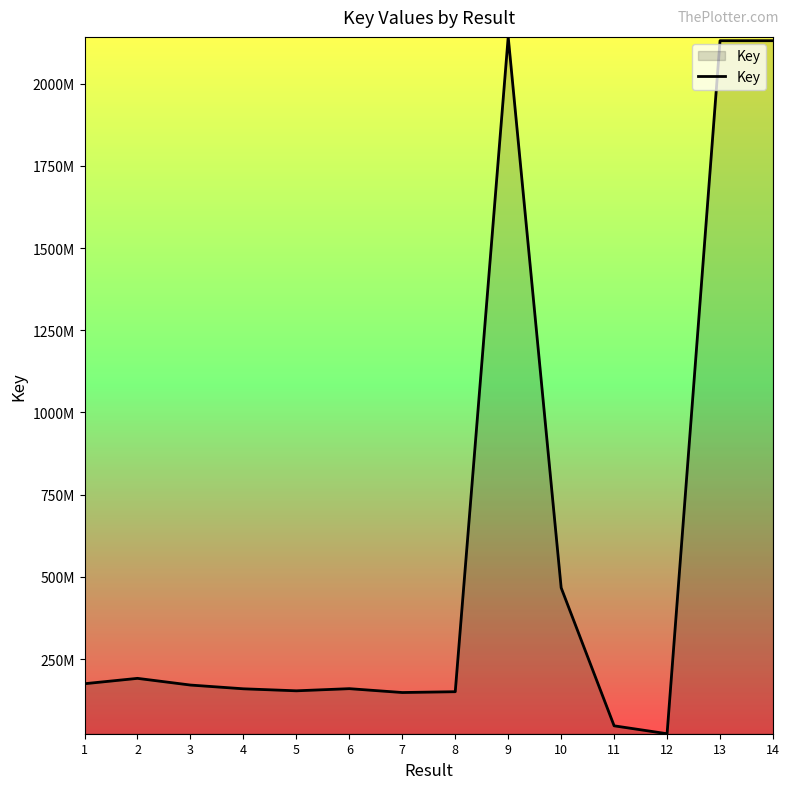

How many points are lower than both their immediate neighbors (excluding endpoints)?

3